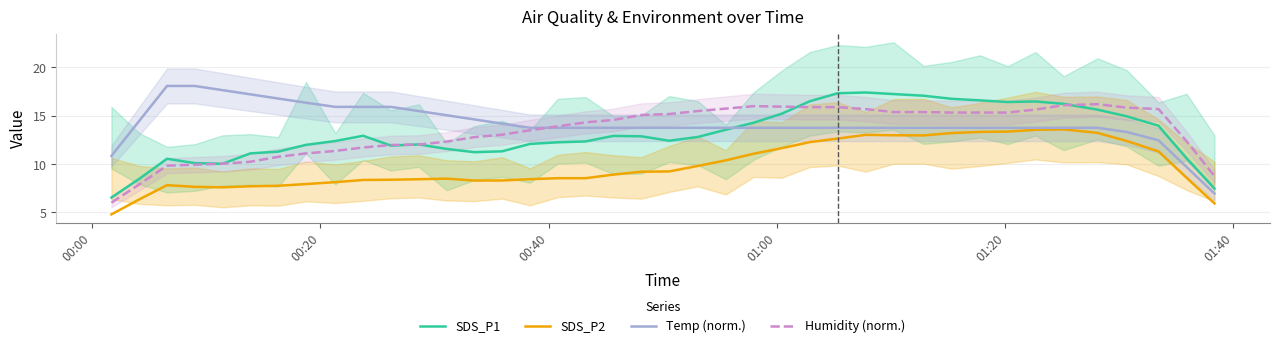

What is the minimum value for SDS_P2?

4.8